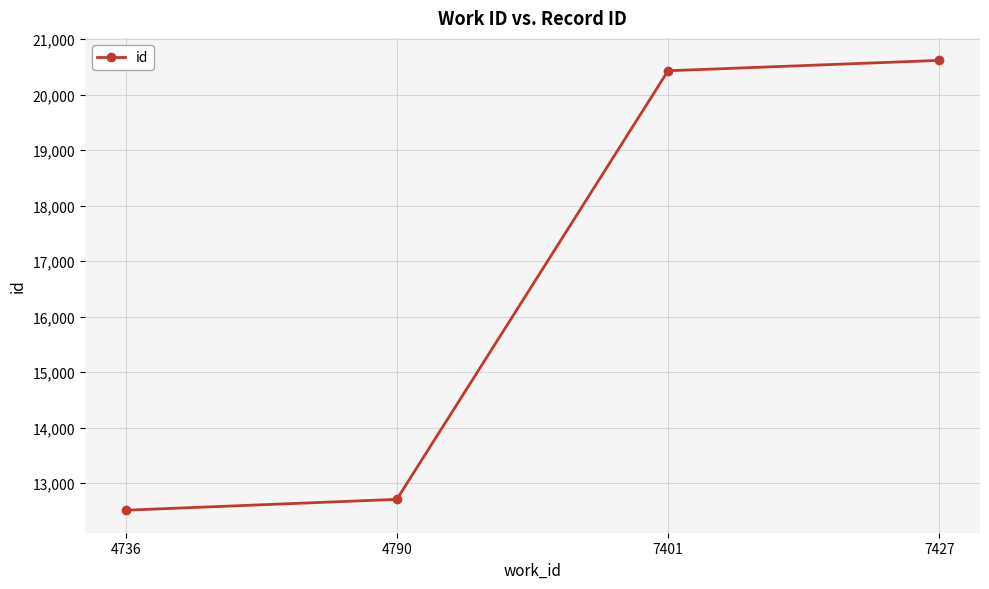

At which category does the chart reach its peak across all series?

7427